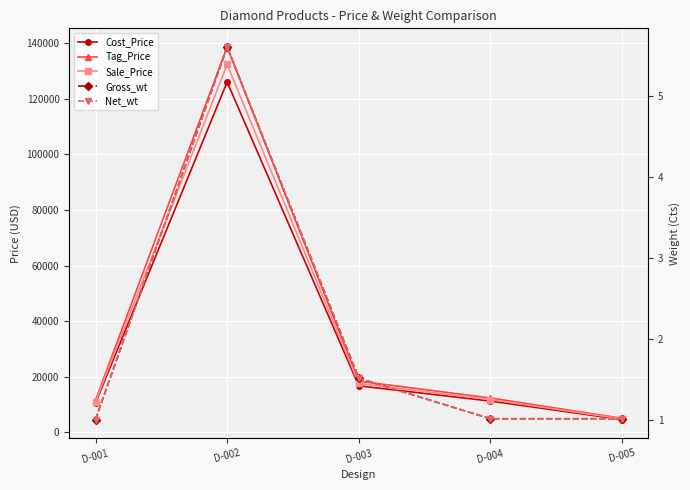

Where is the first local maximum for Net_wt?

D-002